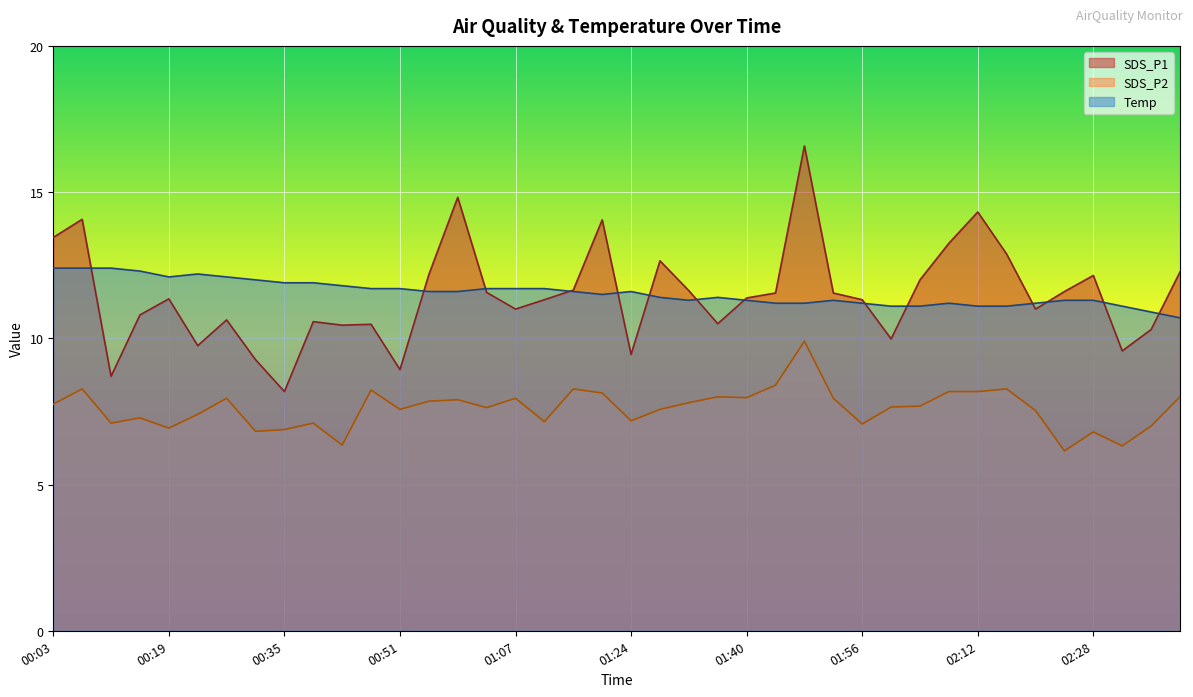

Reading left to right, extract all data points from this chart.

SDS_P1: 00:03=13.4	00:07=14.1	00:11=8.7	00:15=10.8	00:19=11.3	00:23=9.8	00:27=10.6	00:31=9.3	00:35=8.2	00:39=10.6	00:43=10.4	00:47=10.5	00:51=8.9	00:55=12.2	00:59=14.8	01:03=11.6	01:07=11.0	01:11=11.3	01:16=11.7	01:20=14.1	01:24=9.4	01:28=12.7	01:32=11.6	01:36=10.5	01:40=11.4	01:44=11.6	01:48=16.6	01:52=11.6	01:56=11.3	02:00=10.0	02:04=12.0	02:08=13.2	02:12=14.3	02:16=12.9	02:20=11.0	02:24=11.6	02:28=12.2	02:32=9.6	02:36=10.3	02:40=12.3
SDS_P2: 00:03=7.8	00:07=8.3	00:11=7.1	00:15=7.3	00:19=6.9	00:23=7.4	00:27=8.0	00:31=6.8	00:35=6.9	00:39=7.1	00:43=6.3	00:47=8.2	00:51=7.6	00:55=7.8	00:59=7.9	01:03=7.6	01:07=8.0	01:11=7.2	01:16=8.3	01:20=8.1	01:24=7.2	01:28=7.6	01:32=7.8	01:36=8.0	01:40=8.0	01:44=8.4	01:48=9.9	01:52=8.0	01:56=7.1	02:00=7.7	02:04=7.7	02:08=8.2	02:12=8.2	02:16=8.3	02:20=7.5	02:24=6.2	02:28=6.8	02:32=6.3	02:36=7.0	02:40=8.0
Temp: 00:03=12.4	00:07=12.4	00:11=12.4	00:15=12.3	00:19=12.1	00:23=12.2	00:27=12.1	00:31=12.0	00:35=11.9	00:39=11.9	00:43=11.8	00:47=11.7	00:51=11.7	00:55=11.6	00:59=11.6	01:03=11.7	01:07=11.7	01:11=11.7	01:16=11.6	01:20=11.5	01:24=11.6	01:28=11.4	01:32=11.3	01:36=11.4	01:40=11.3	01:44=11.2	01:48=11.2	01:52=11.3	01:56=11.2	02:00=11.1	02:04=11.1	02:08=11.2	02:12=11.1	02:16=11.1	02:20=11.2	02:24=11.3	02:28=11.3	02:32=11.1	02:36=10.9	02:40=10.7